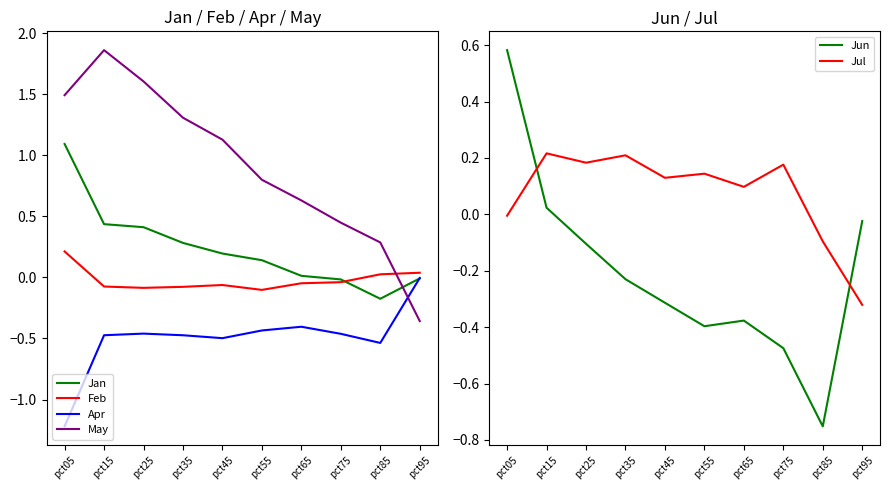

How many values in the May series exceed 1?

5